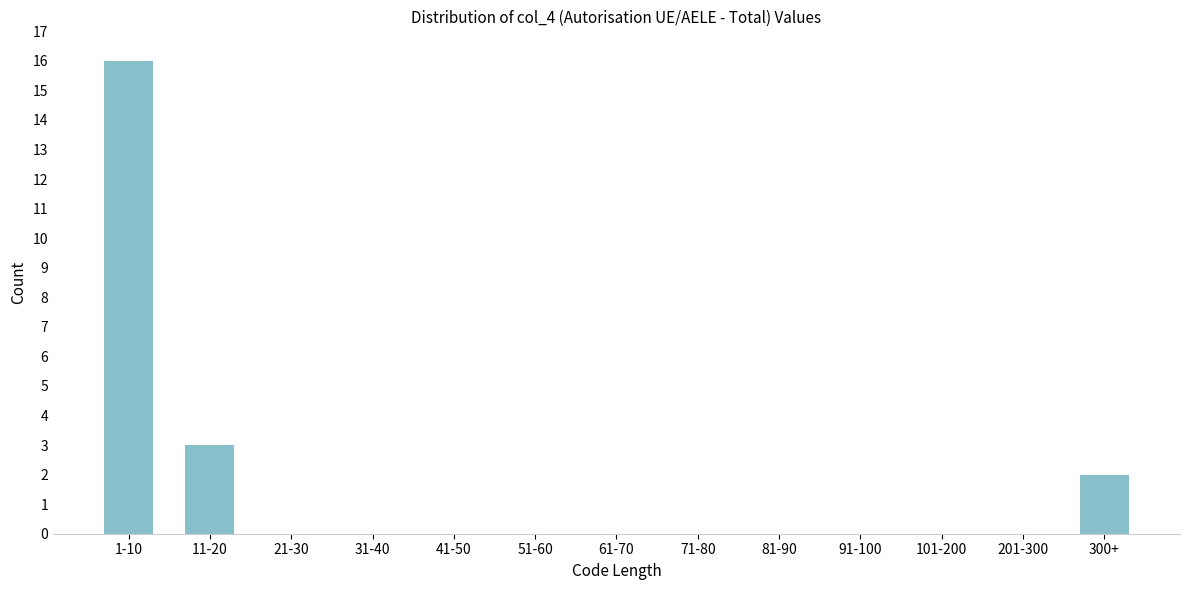

Reading right to left, extract all data points from this chart.

300+=2	201-300=0	101-200=0	91-100=0	81-90=0	71-80=0	61-70=0	51-60=0	41-50=0	31-40=0	21-30=0	11-20=3	1-10=16